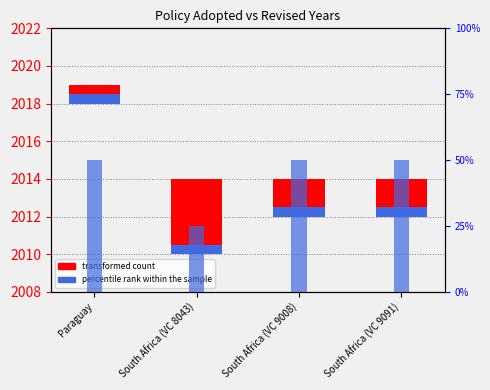

Approximately how many times larger is the value at South Africa (VC 9008) compared to Paraguay?

1.0